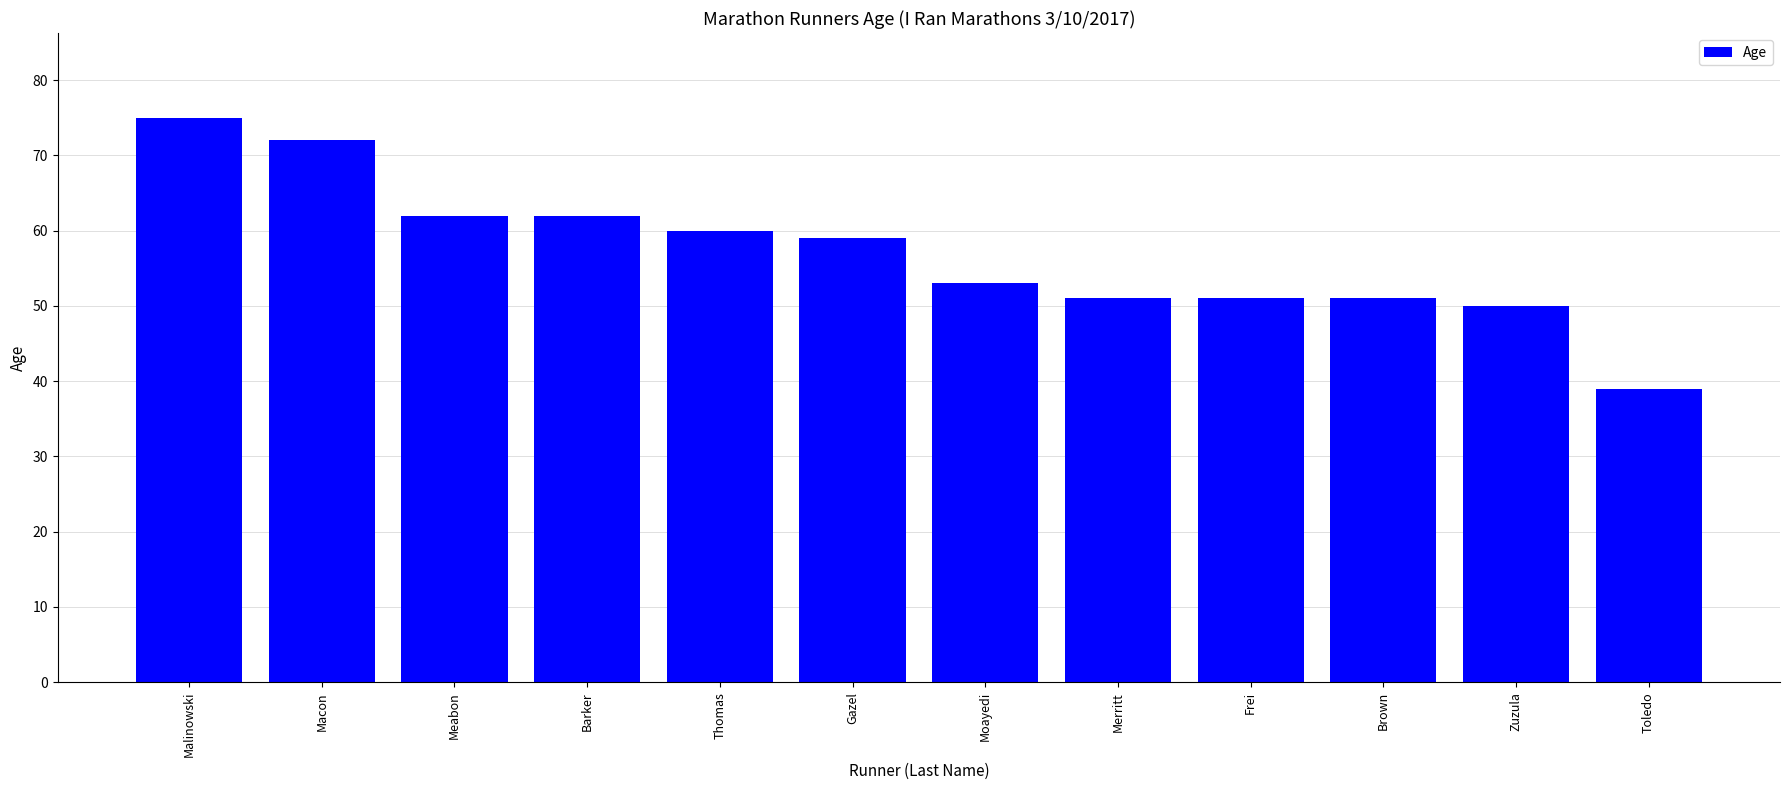

At which label is the value closest to 57?

Gazel